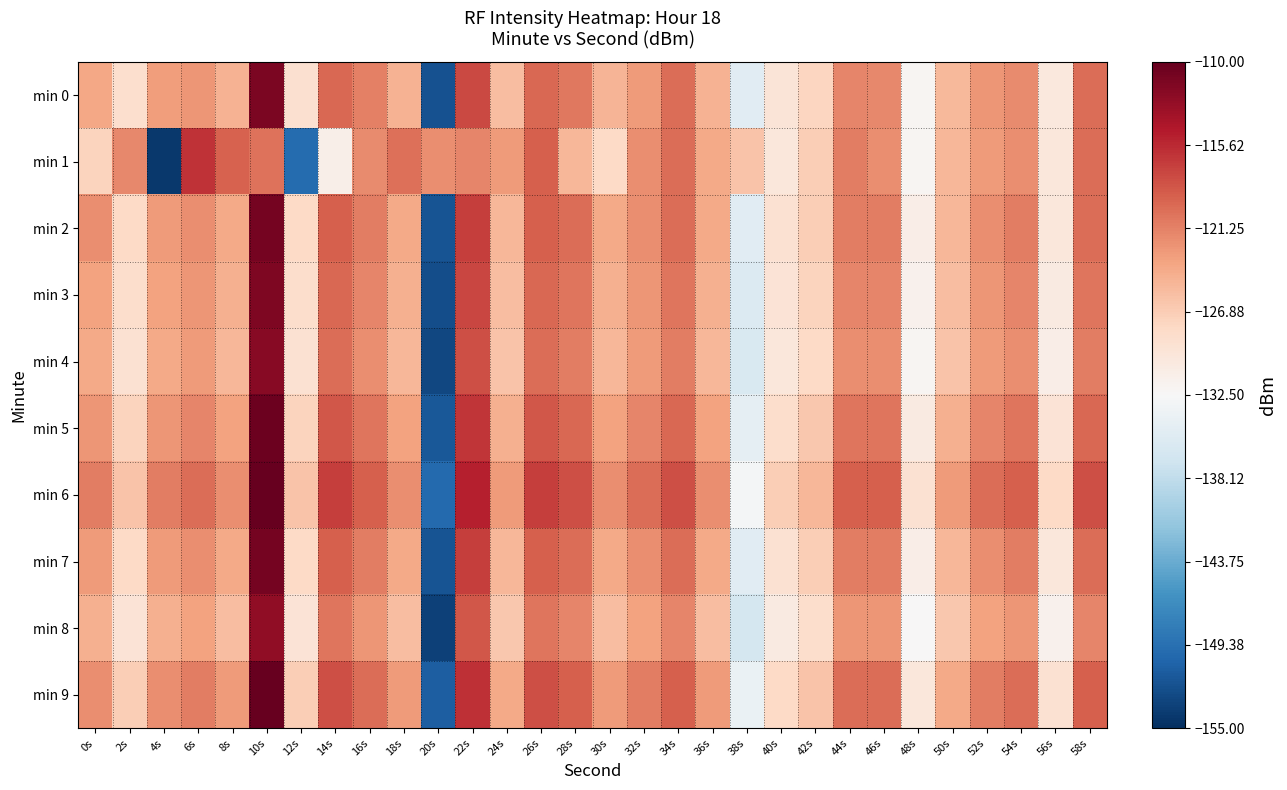

How many series are shown in this chart?

10